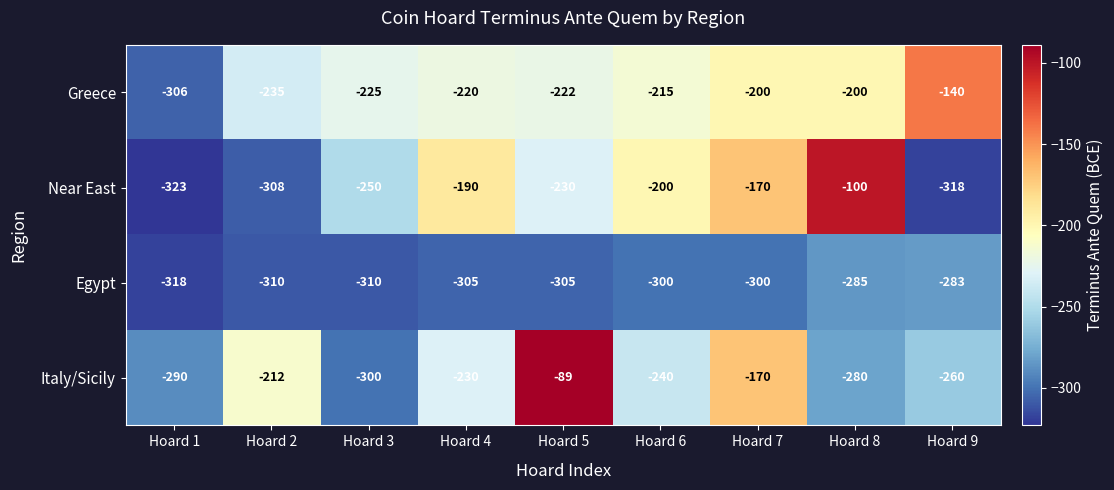

At which label does Egypt first exceed -305?

Hoard 6